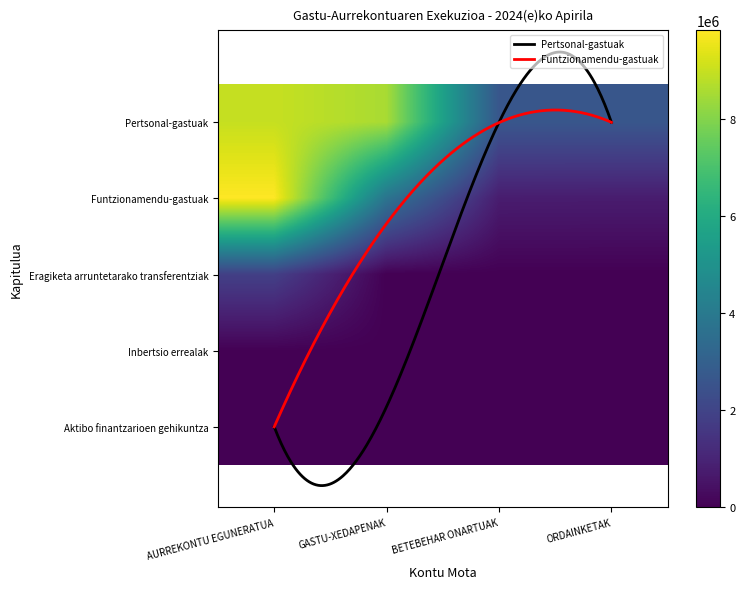

The value of Funtzionamendu-gastuak at ORDAINKETAK is 1188502.4. True or false?

False